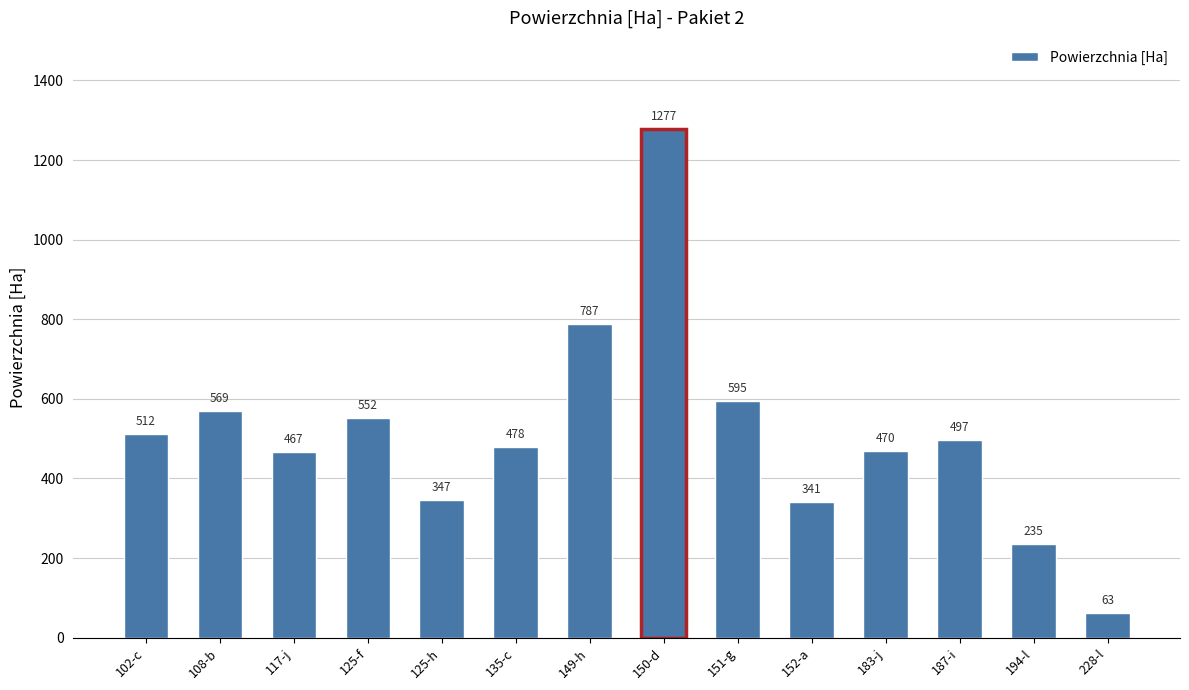

Are the bars grouped side by side (vs. stacked)?

No